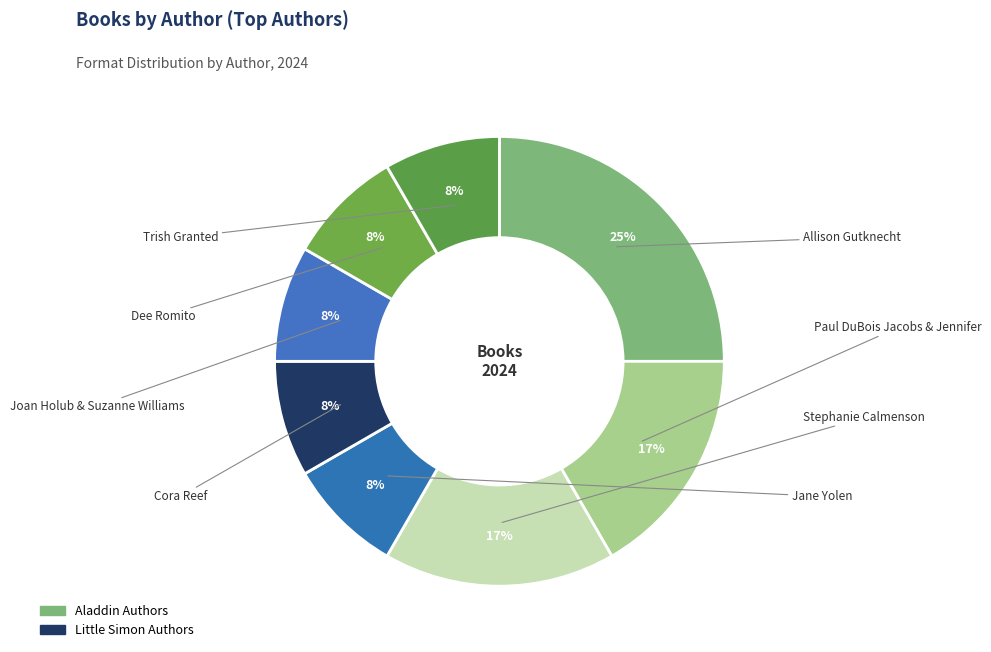

What percentage is the Trish Granted slice, to the nearest percent?

8%